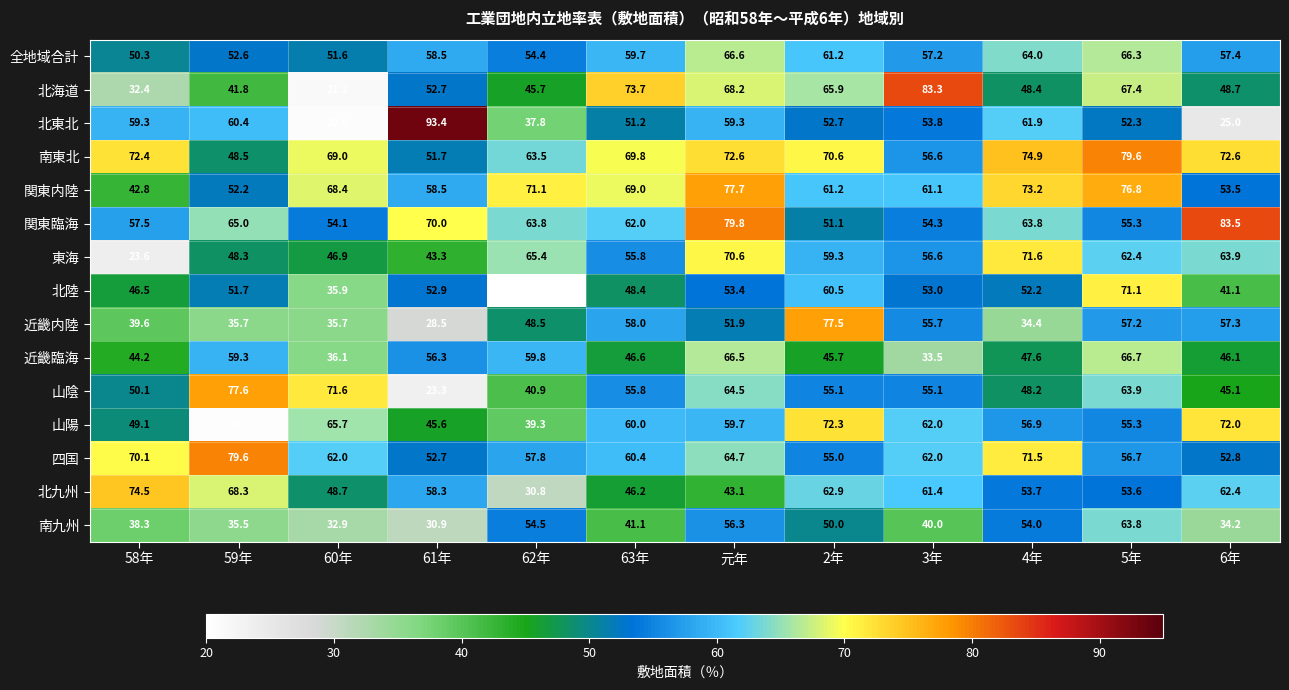

Is it true that 近畿内陸 equals 77.5 at 2年?

True